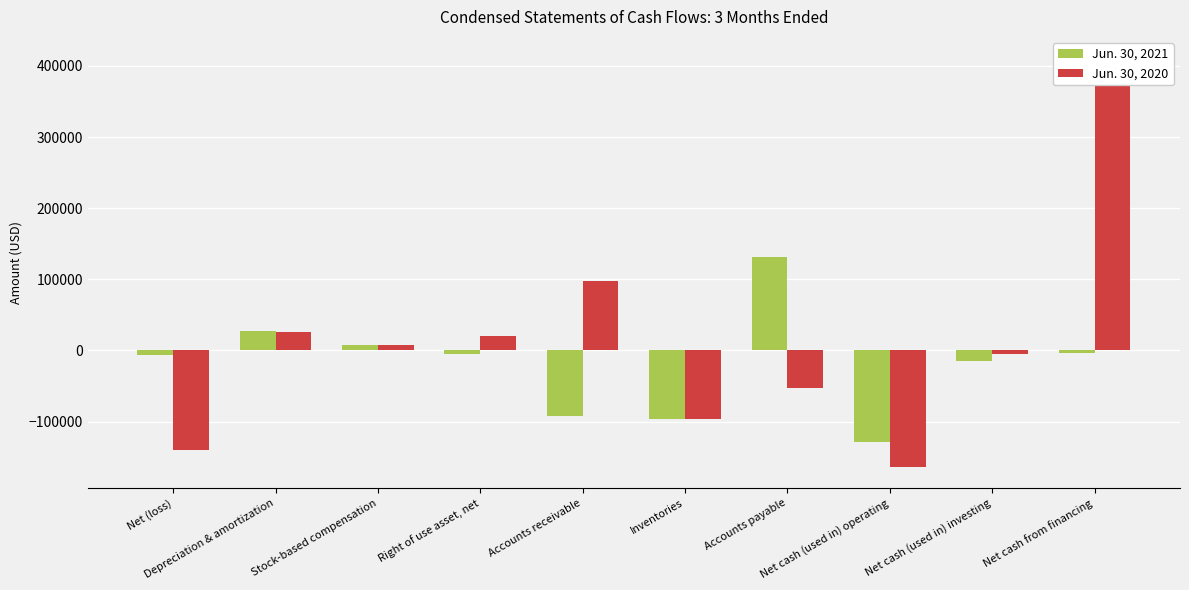

What is the sum of all Jun. 30, 2021 values?

-178552